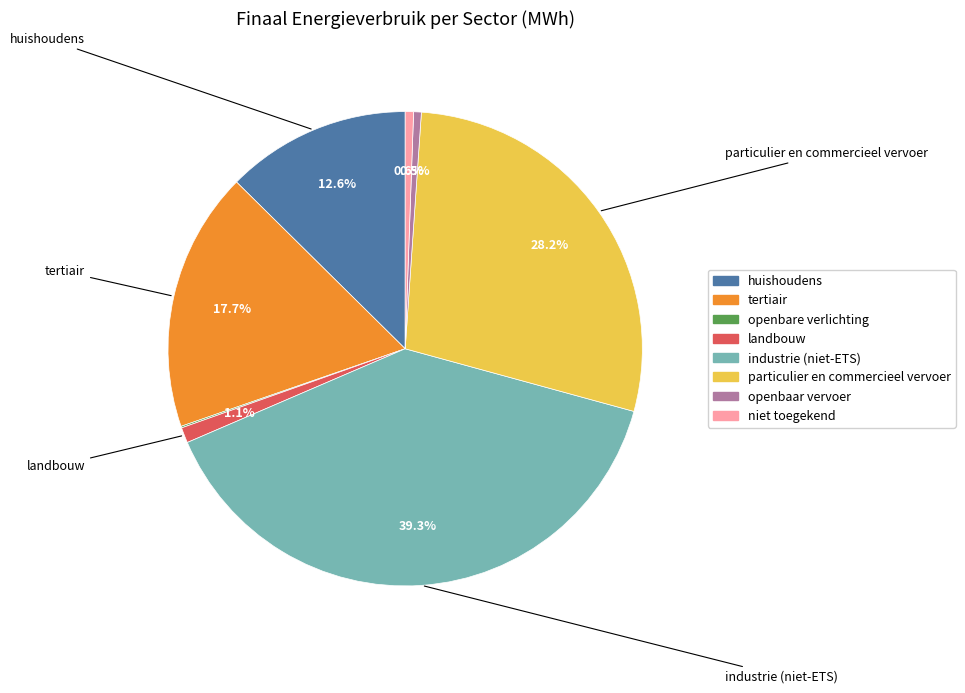

Is huishoudens the majority of the pie?

No